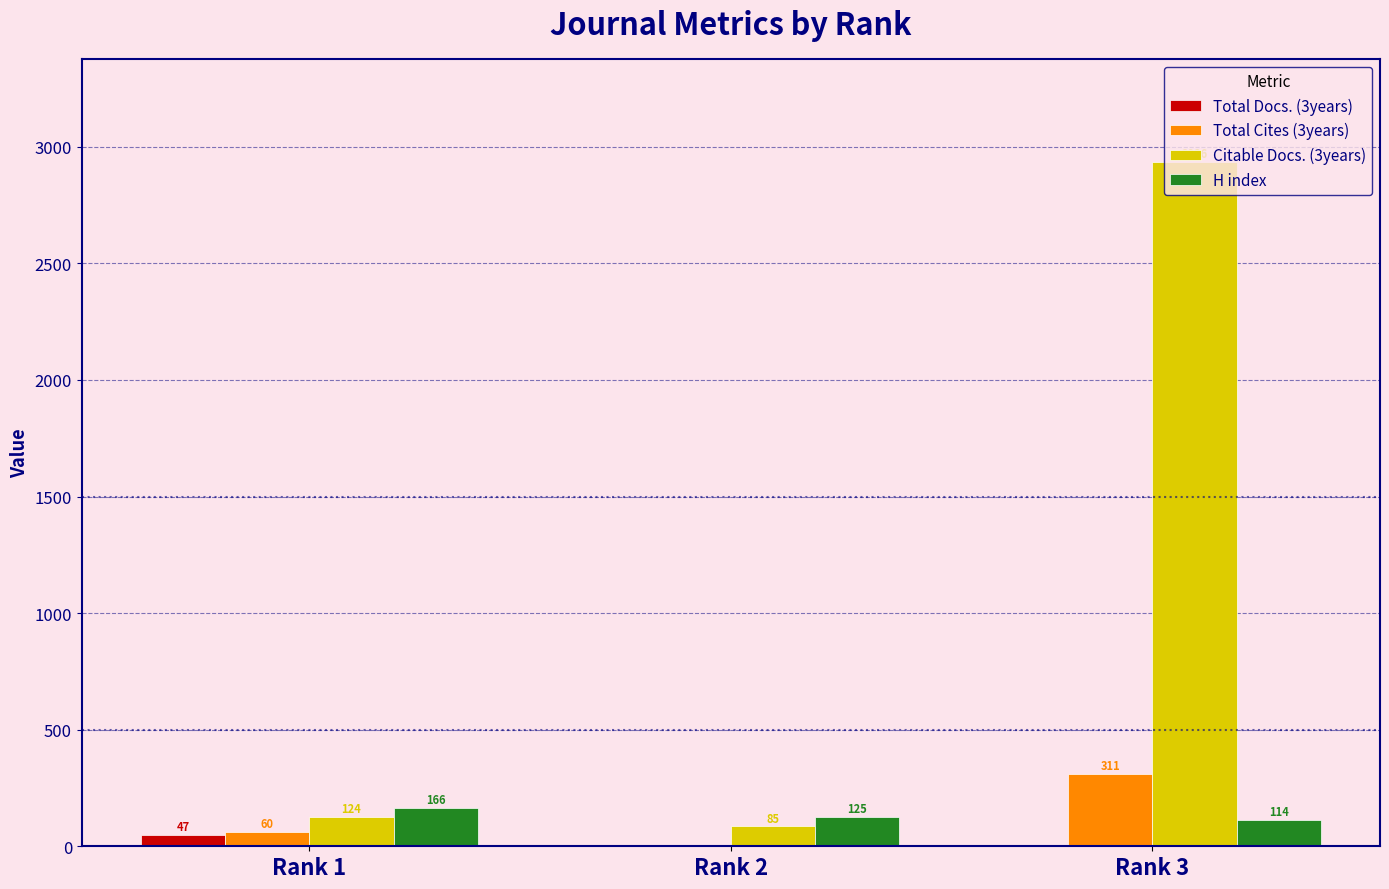

Are the bars grouped side by side (vs. stacked)?

Yes